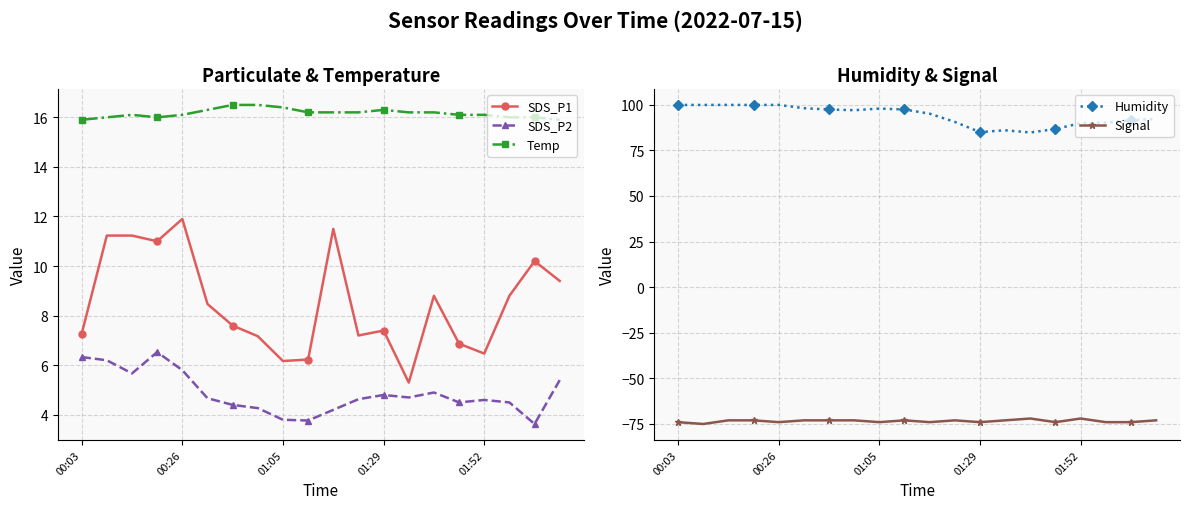

True or false: SDS_P2 has more than 1 points higher than both neighbors.

True